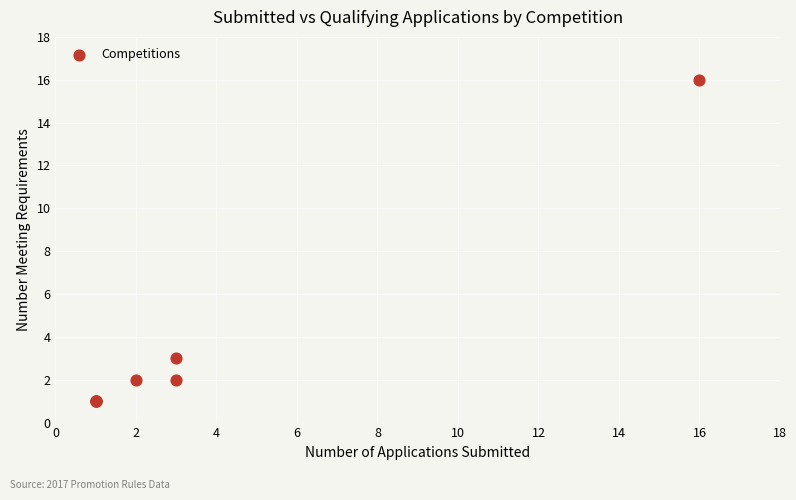

What Y value in the scatter plot is closest to 8?

3